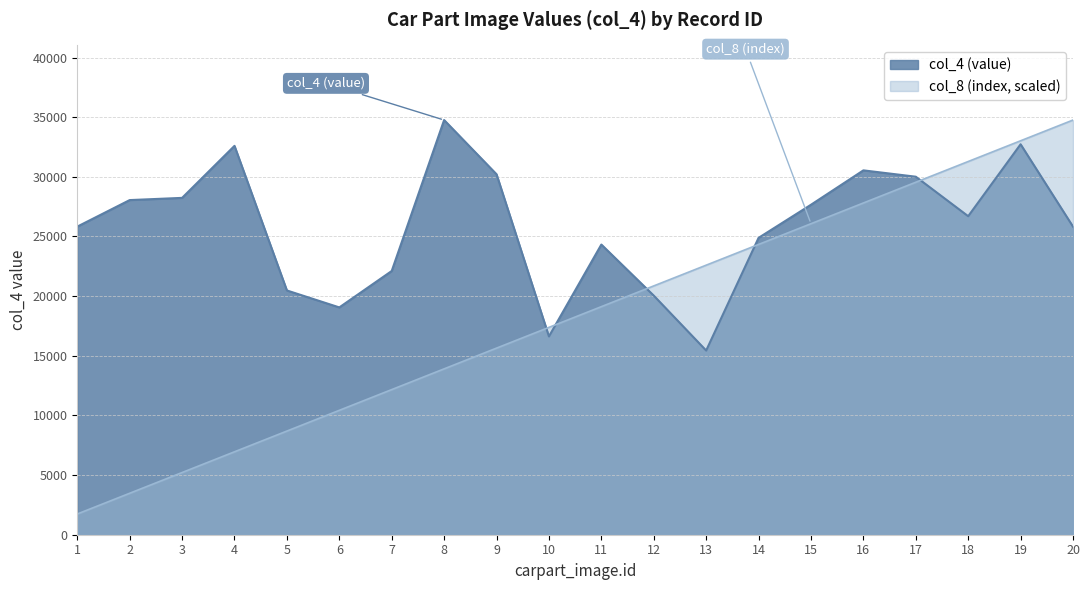

What is the sum of all col_8 (index) values?

364959.0